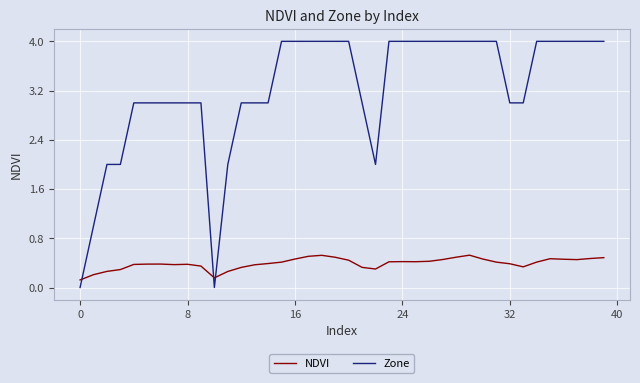

Which series has the widest spread of values?

Zone